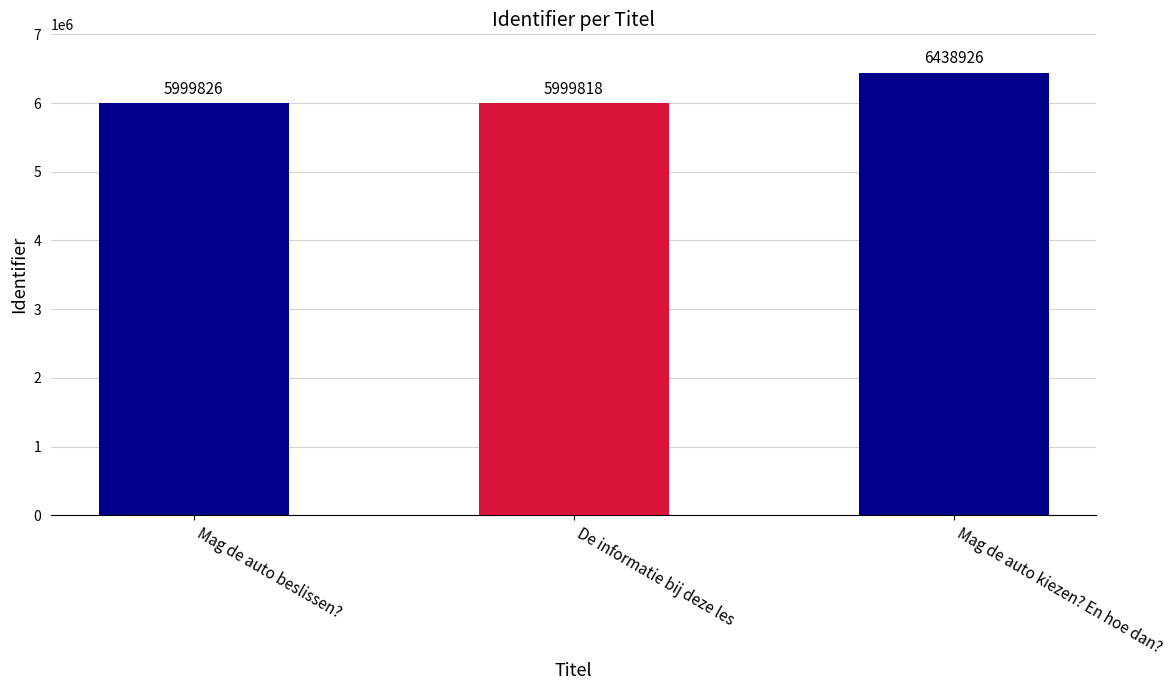

The chart shows a value of 3389300 at Mag de auto kiezen? En hoe dan?. True or false?

False